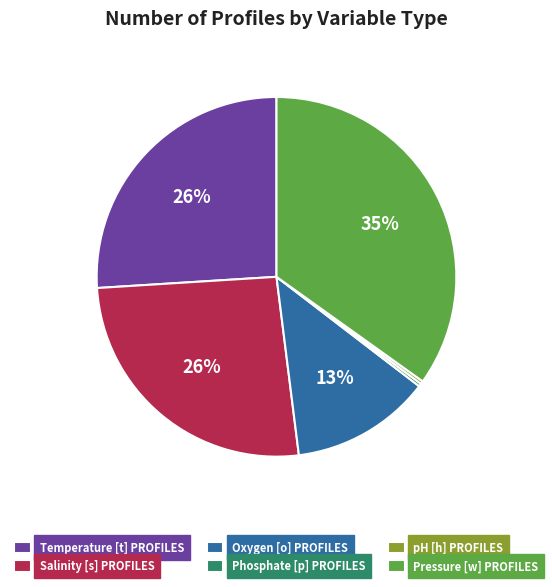

Is it true that Temperature [t] PROFILES is 26% of the pie?

True